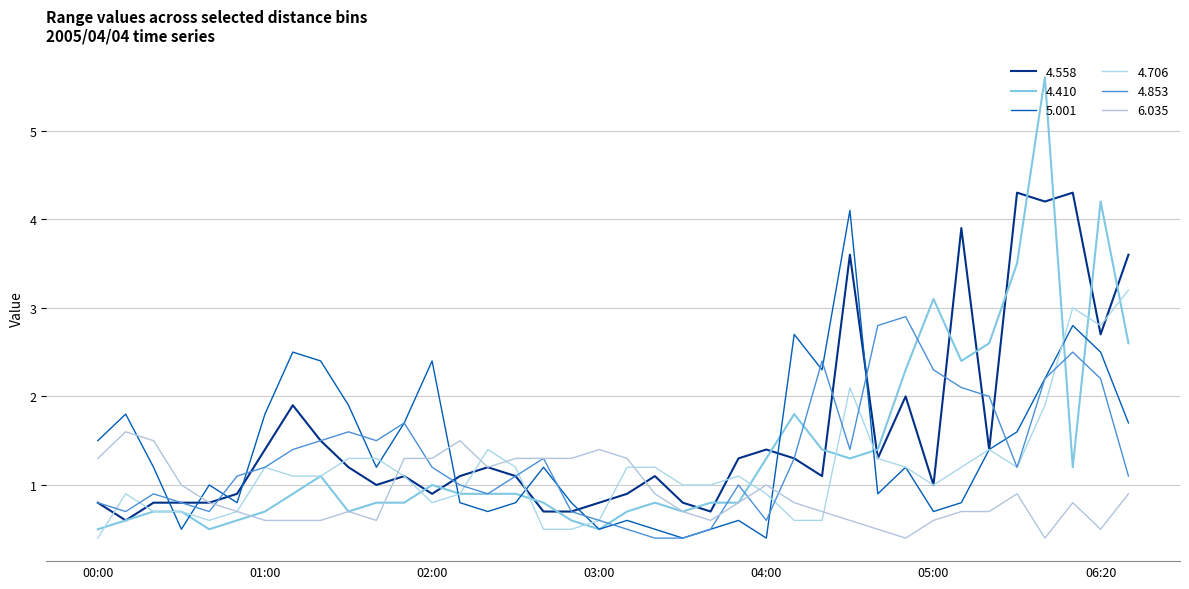

True or false: 4.853 and 5.001 intersect in this chart.

True